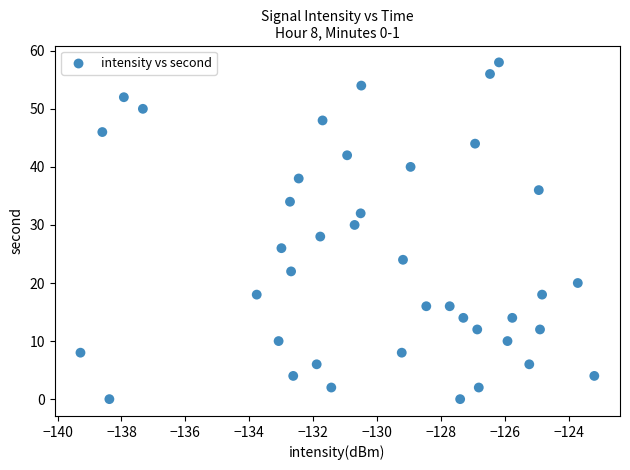

What is the range of Y values (max minus min)?

58